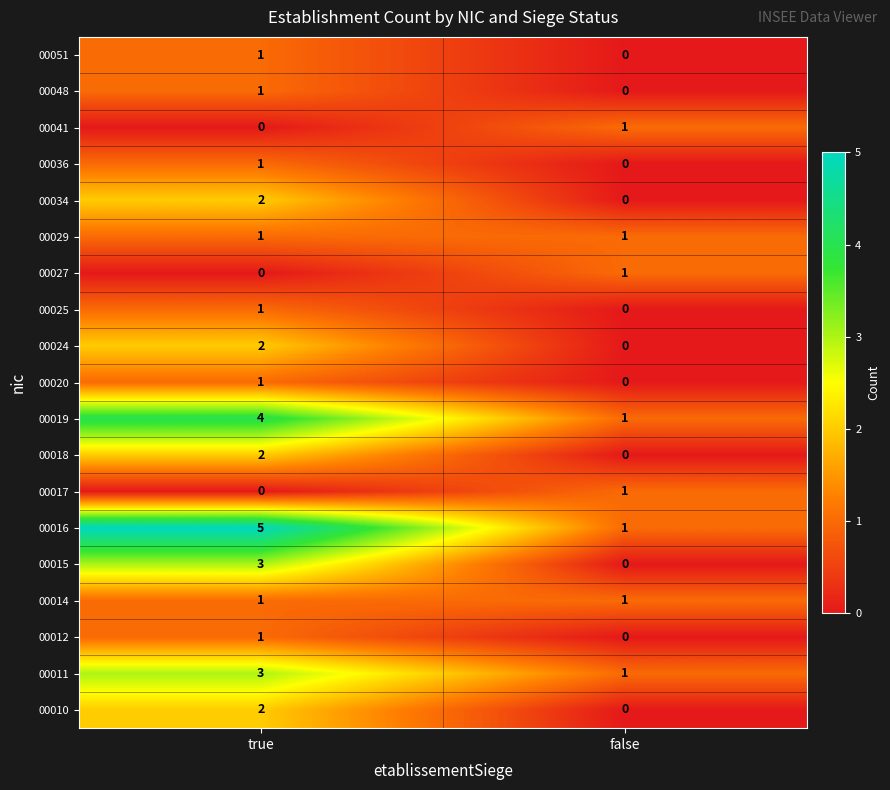

The value of 00041 at true is 0. True or false?

True